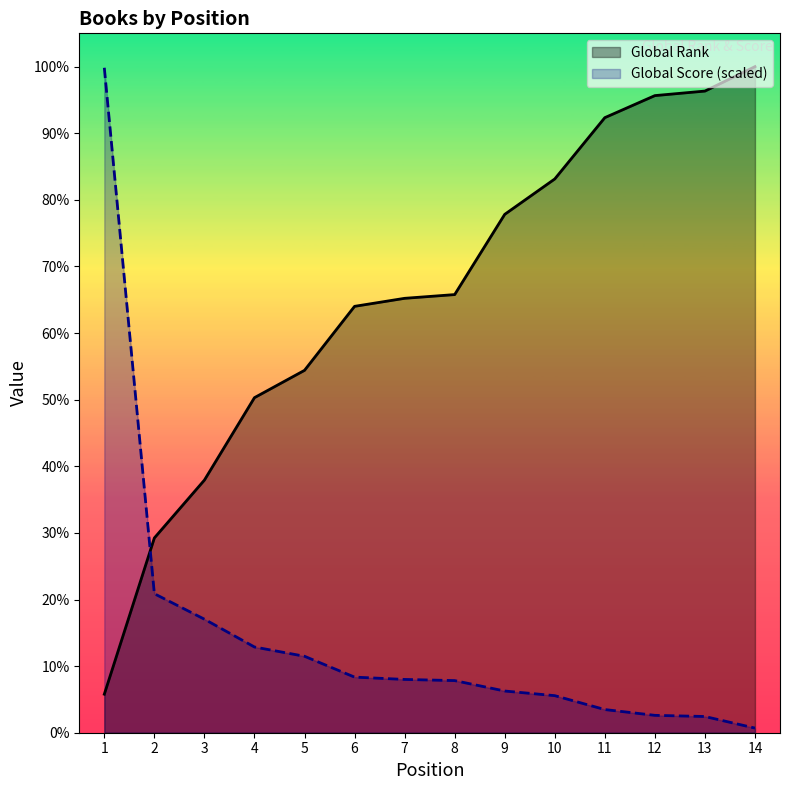

Does the chart have visible grid lines?

No